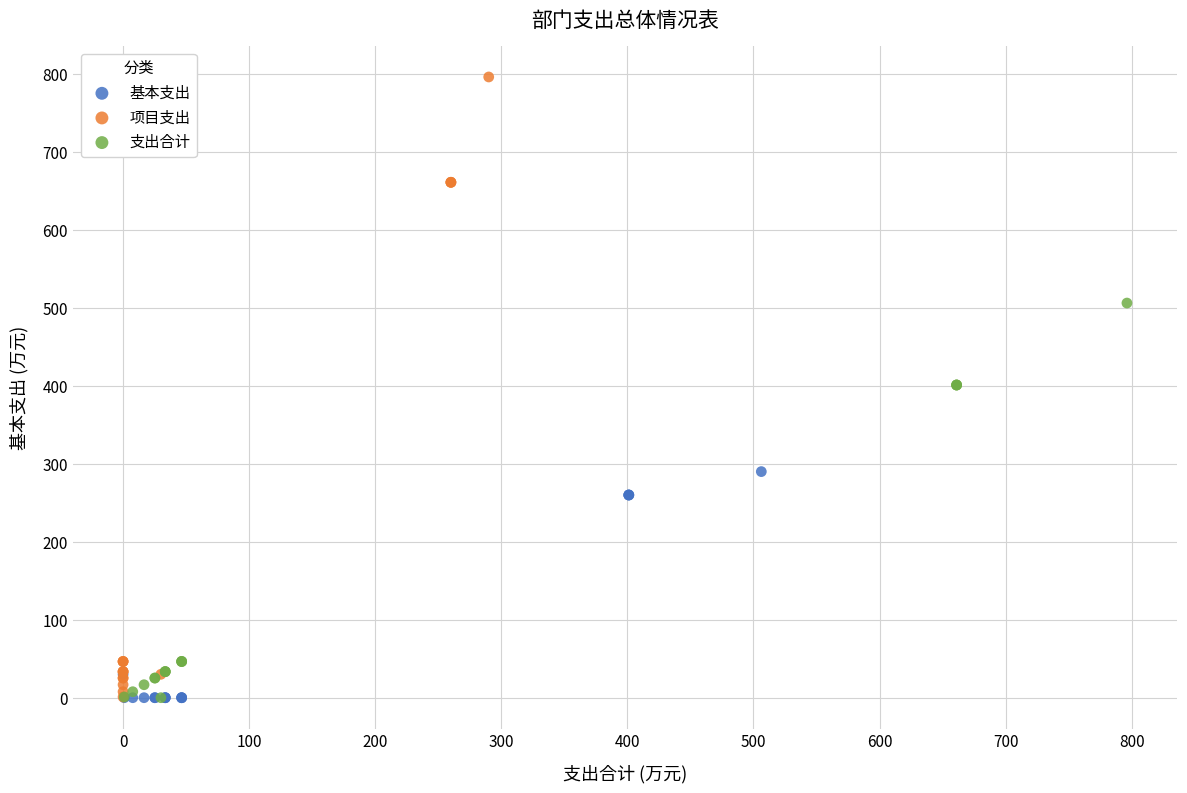

Which series contains the highest Y value?

项目支出